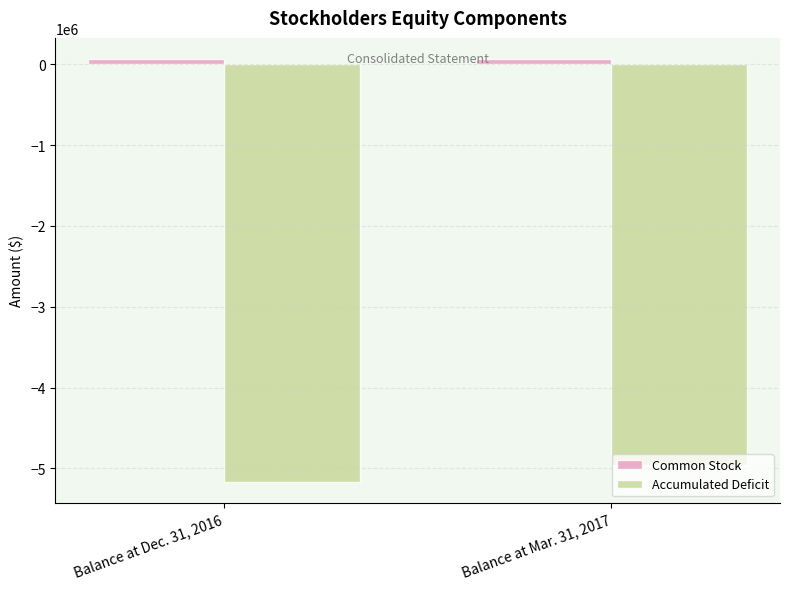

What is the difference between the Accumulated Deficit values at Balance at Dec. 31, 2016 and Balance at Mar. 31, 2017?

206077